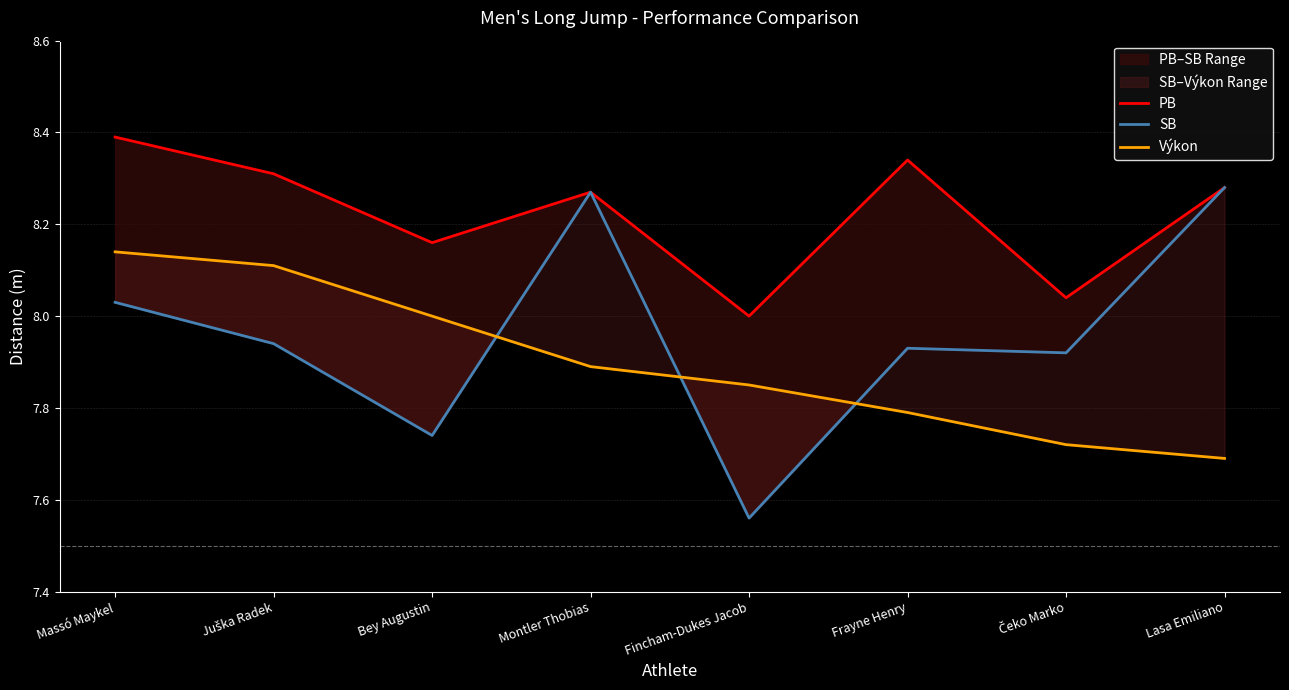

At how many categories does at least one series exceed 8?

7